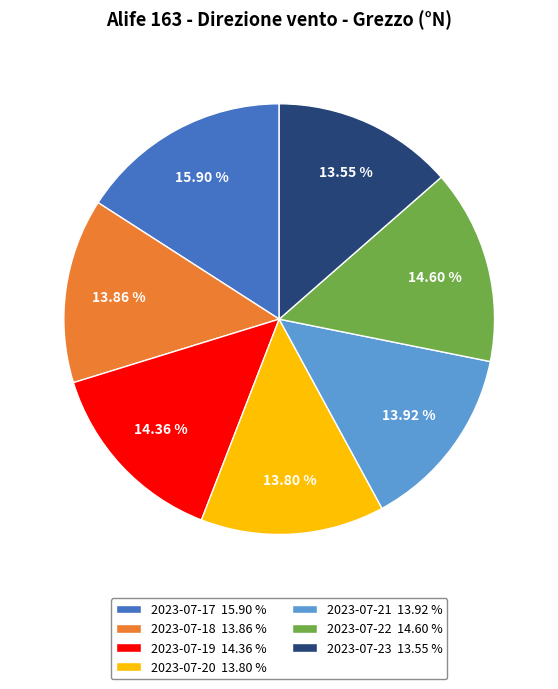

What percentage do 2023-07-20 and 2023-07-22 together represent?

28.4%